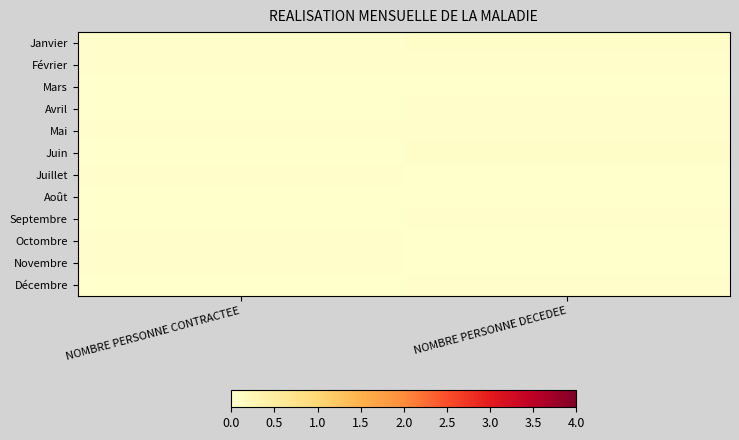

Reading left to right, extract all data points from this chart.

Janvier: NOMBRE PERSONNE CONTRACTEE=0.0	NOMBRE PERSONNE DECEDEE=0.0
Février: NOMBRE PERSONNE CONTRACTEE=0.0	NOMBRE PERSONNE DECEDEE=0.0
Mars: NOMBRE PERSONNE CONTRACTEE=0.0	NOMBRE PERSONNE DECEDEE=0.0
Avril: NOMBRE PERSONNE CONTRACTEE=0.0	NOMBRE PERSONNE DECEDEE=0.0
Mai: NOMBRE PERSONNE CONTRACTEE=0.0	NOMBRE PERSONNE DECEDEE=0.0
Juin: NOMBRE PERSONNE CONTRACTEE=0.0	NOMBRE PERSONNE DECEDEE=0.0
Juillet: NOMBRE PERSONNE CONTRACTEE=0.0	NOMBRE PERSONNE DECEDEE=0.0
Août: NOMBRE PERSONNE CONTRACTEE=0.0	NOMBRE PERSONNE DECEDEE=0.0
Septembre: NOMBRE PERSONNE CONTRACTEE=0.0	NOMBRE PERSONNE DECEDEE=0.0
Octombre: NOMBRE PERSONNE CONTRACTEE=0.0	NOMBRE PERSONNE DECEDEE=0.0
Novembre: NOMBRE PERSONNE CONTRACTEE=0.0	NOMBRE PERSONNE DECEDEE=0.0
Décembre: NOMBRE PERSONNE CONTRACTEE=0.0	NOMBRE PERSONNE DECEDEE=0.0